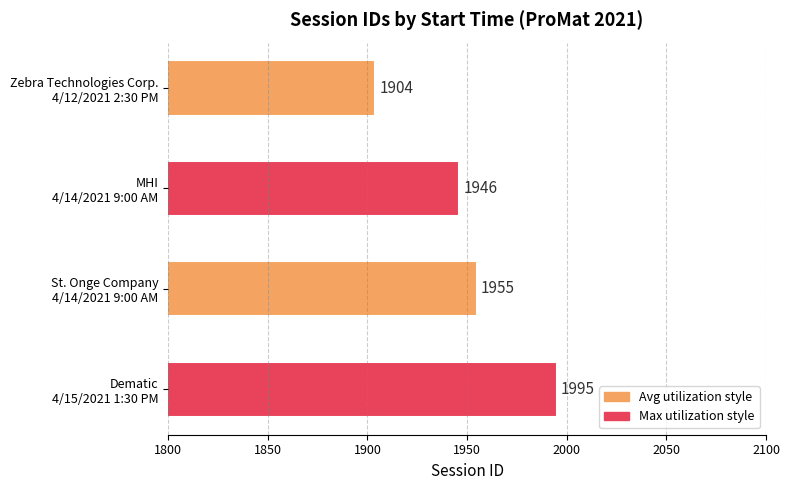

List the labels in order of value, smallest first.

Zebra Technologies Corp.
4/12/2021 2:30 PM, MHI
4/14/2021 9:00 AM, St. Onge Company
4/14/2021 9:00 AM, Dematic
4/15/2021 1:30 PM